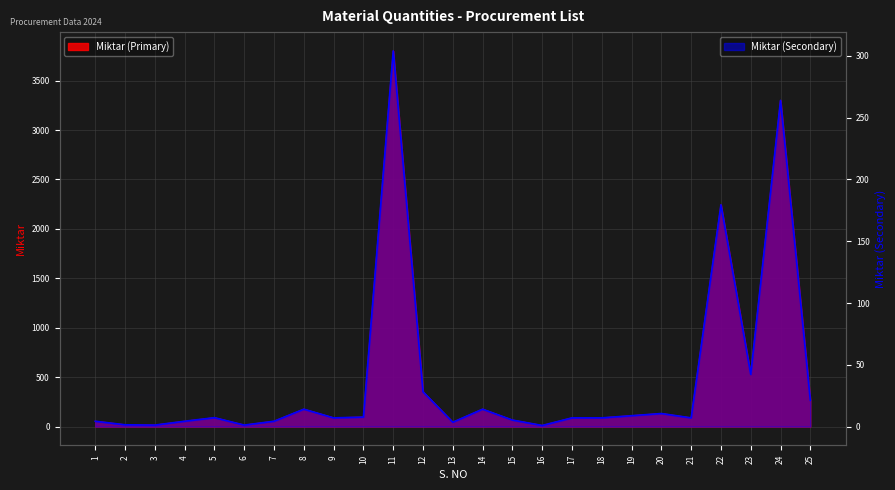

Between 24 and 7, which is larger?

24